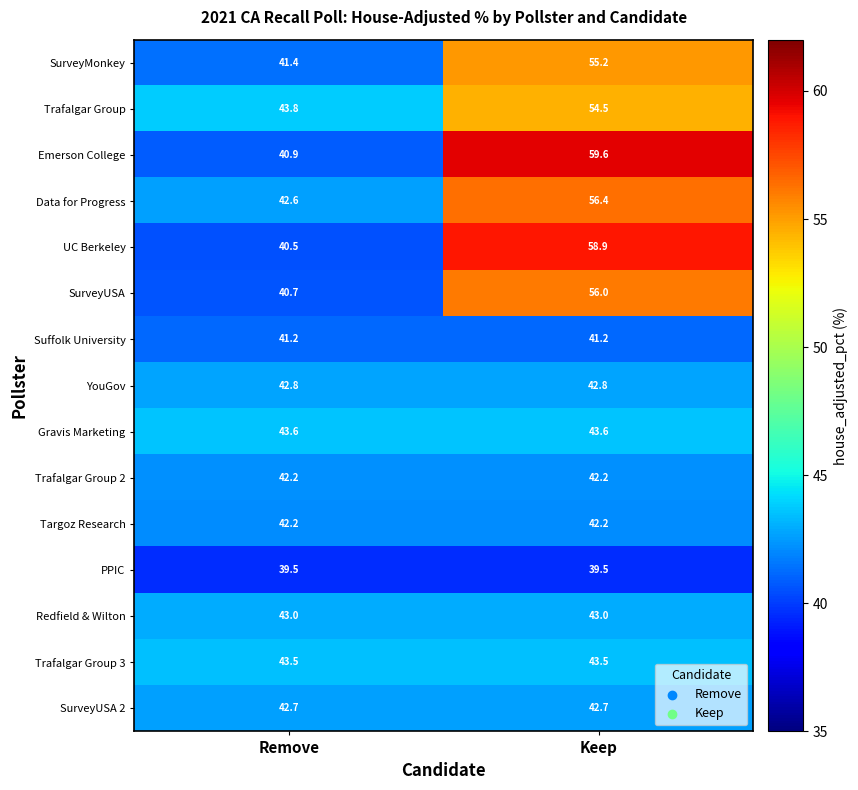

Which series changed the most between Remove and Keep?

Emerson College